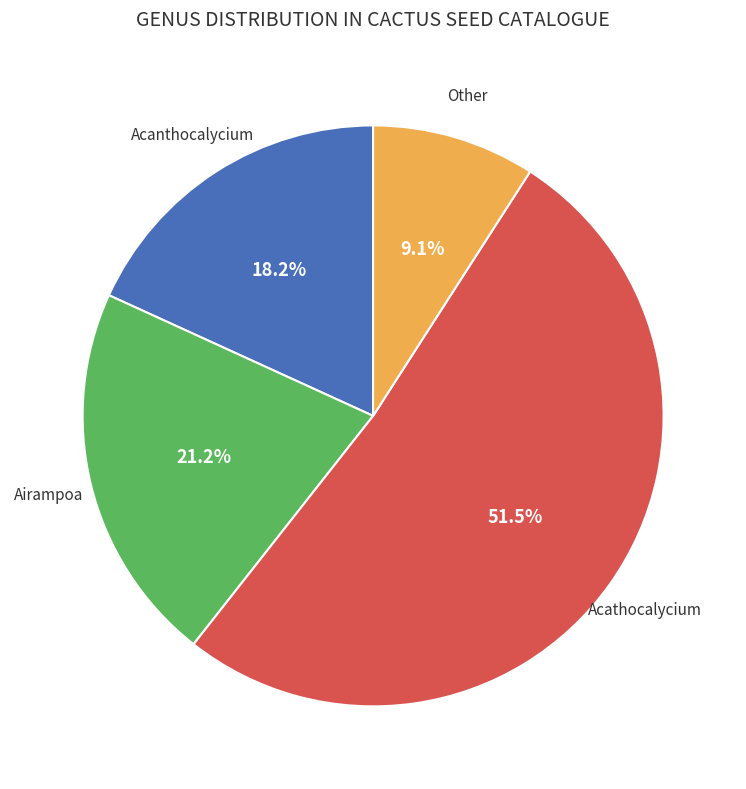

Is there any slice that represents more than half of the pie?

Yes